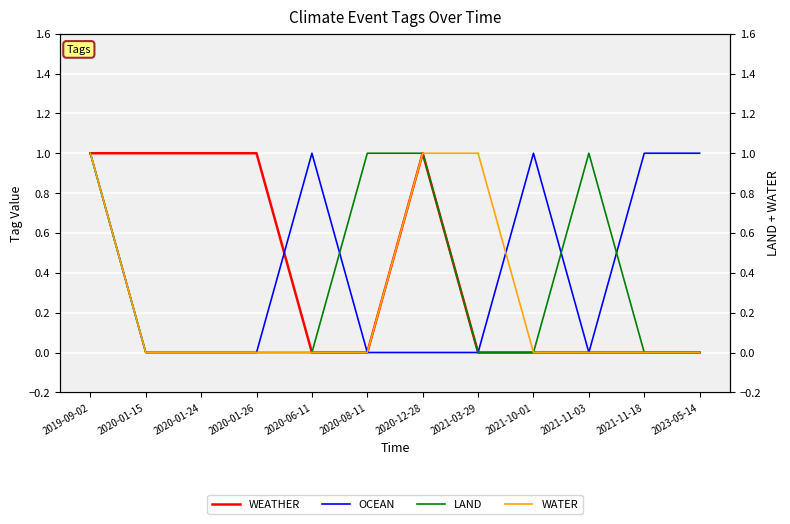

What is the difference between the maximum and minimum values in the WATER series?

1